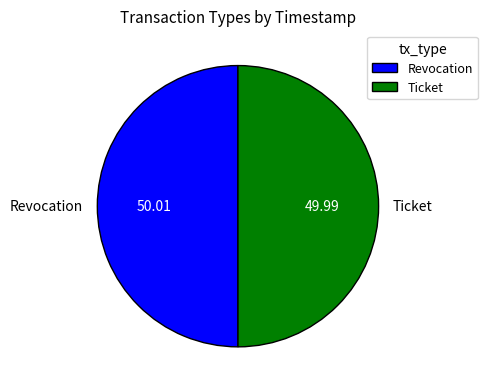

Do Ticket and Revocation together represent more than half of the pie?

Yes